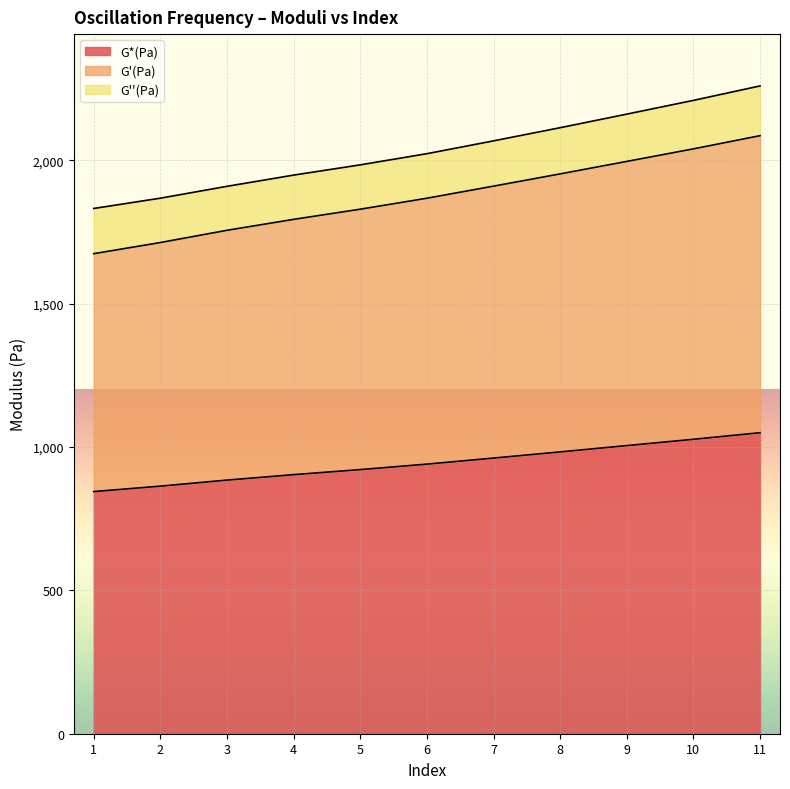

What is the sum of the G*(Pa) values at 3 and 8?

1867.7